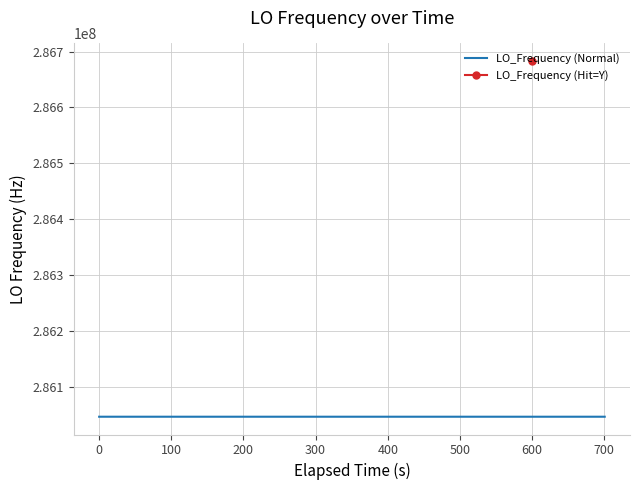

How many values exceed 286047001?

22